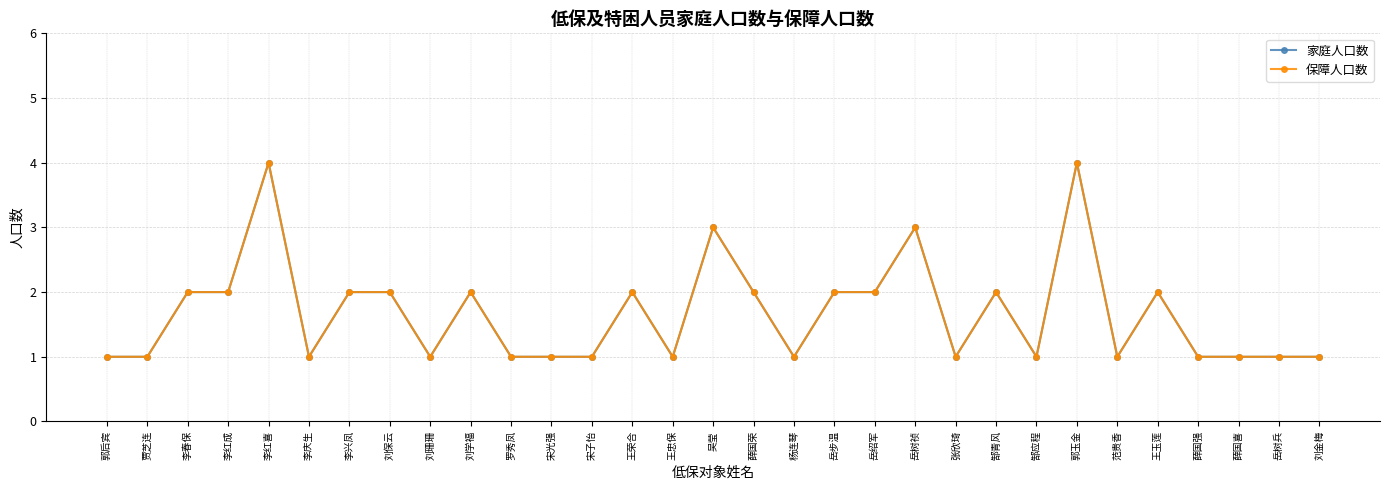

Does the chart have visible grid lines?

Yes